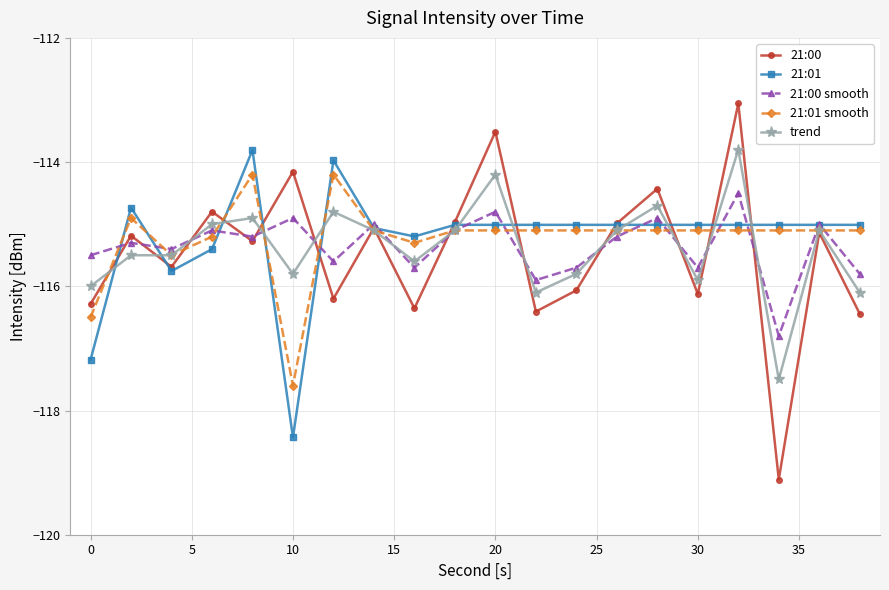

What is the greatest value displayed?

-113.1